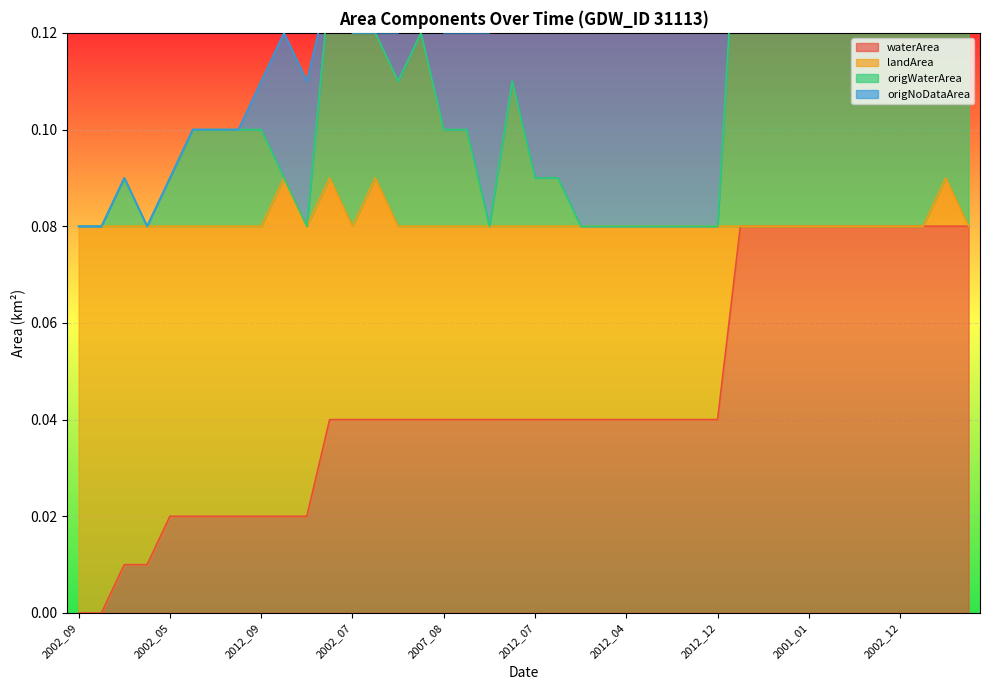

At which category does the chart reach its minimum across all series?

2002_09